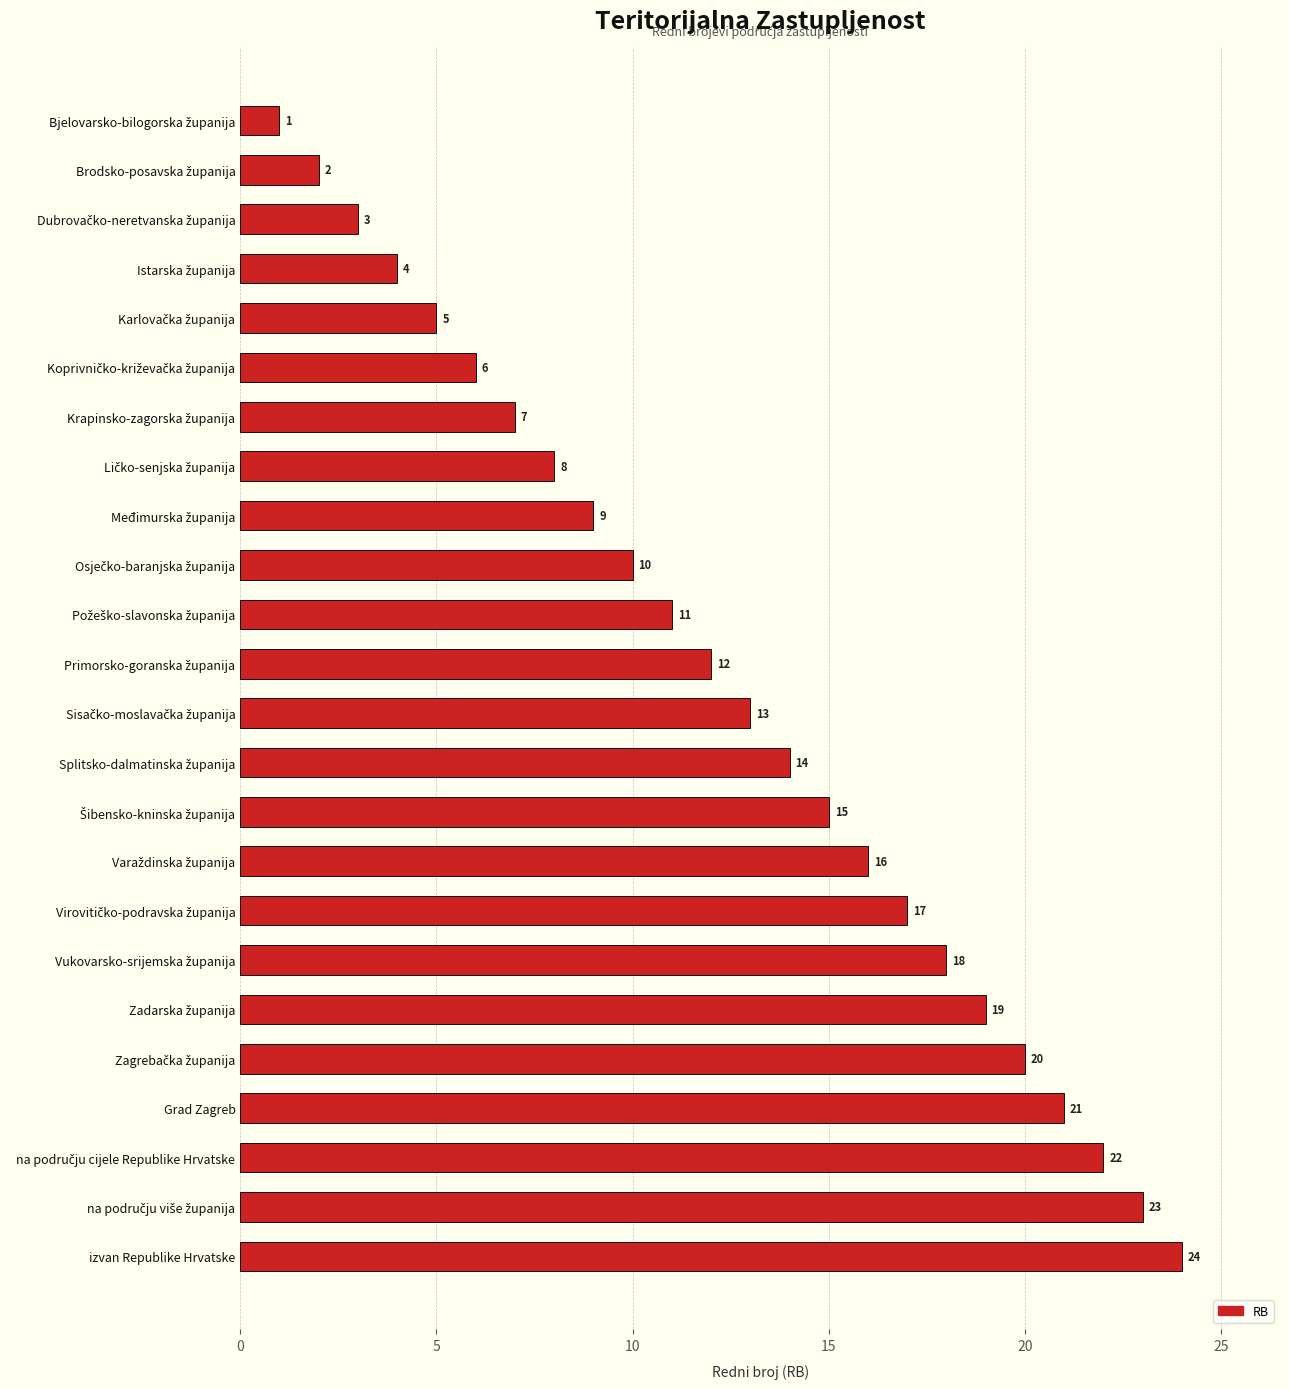

What is the greatest value displayed?

24